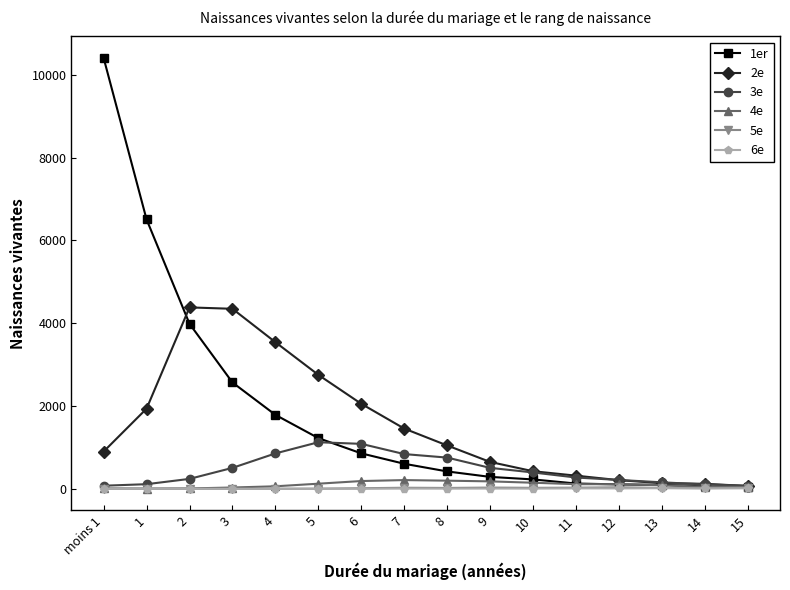

Does the chart have visible grid lines?

No